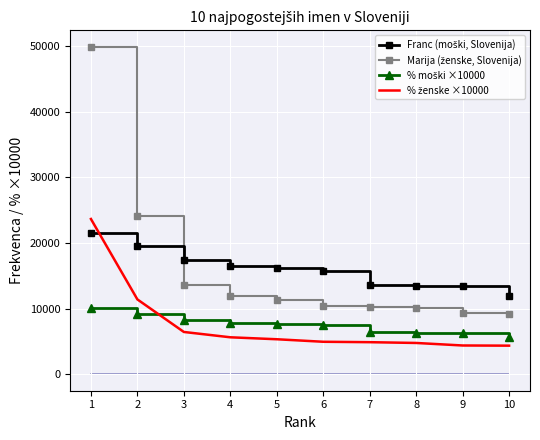

True or false: Marija (ženske, Slovenija) and % ženske ×10000 intersect in this chart.

False